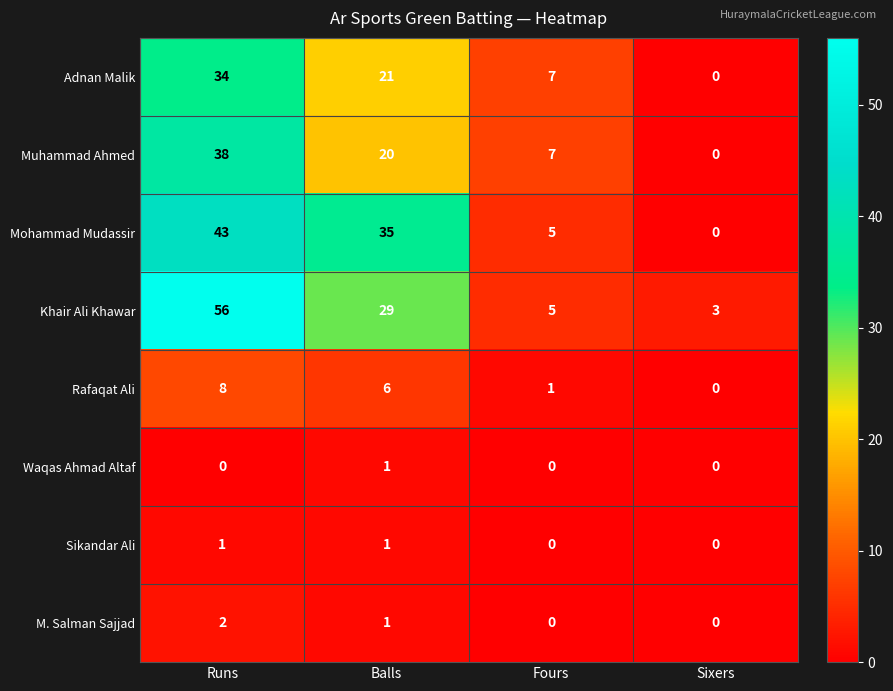

How many categories are shown in the chart?

4